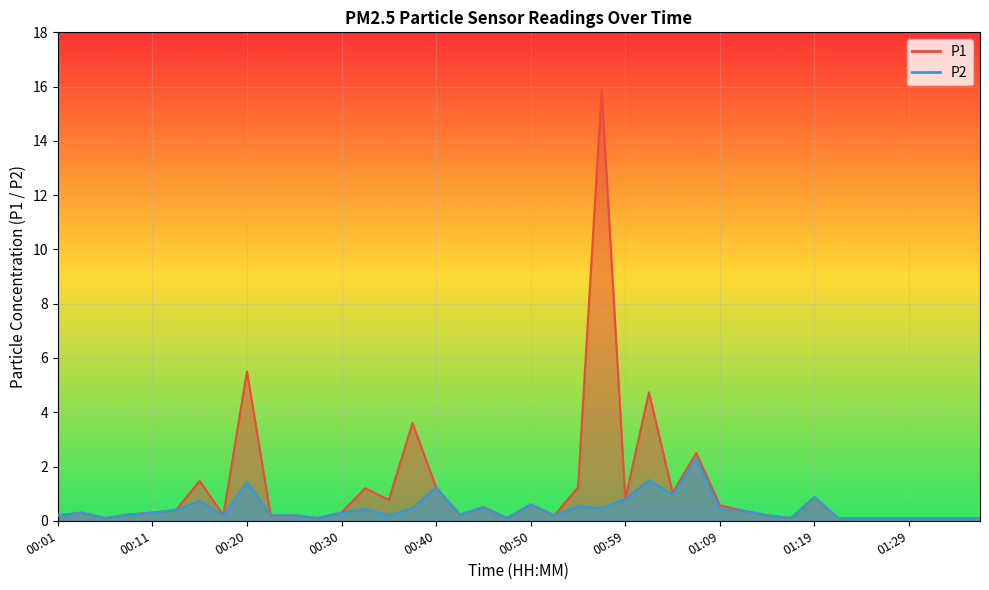

Read the P2 value at 01:21.

0.1